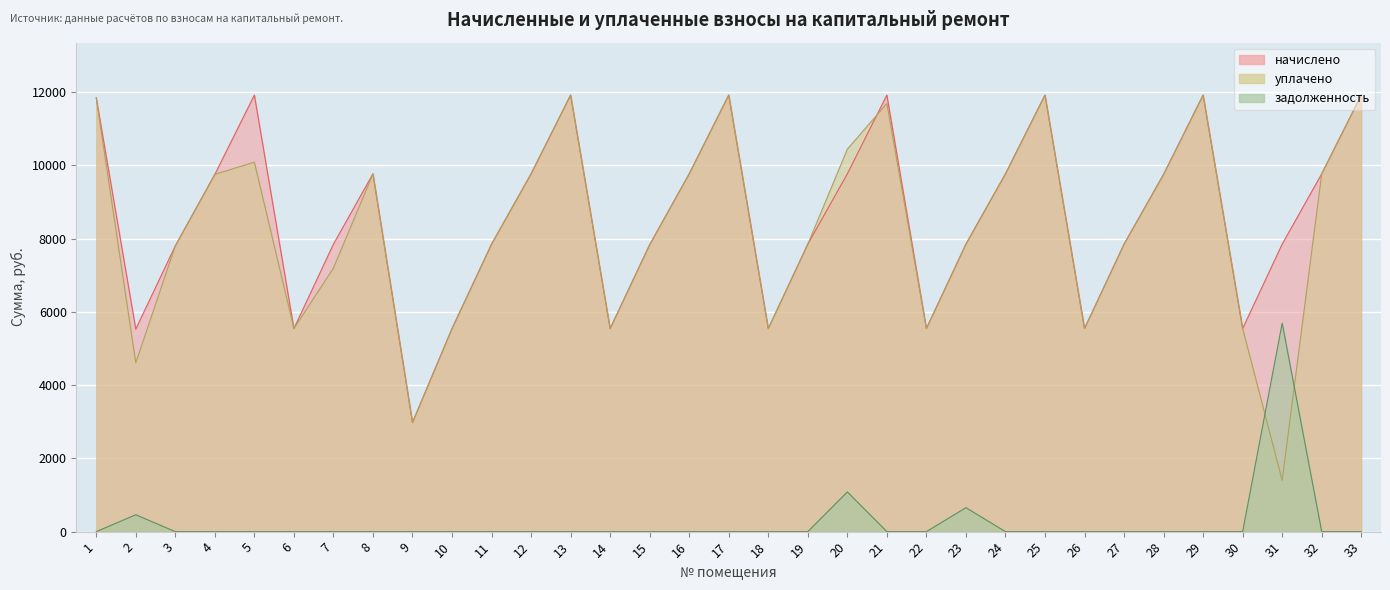

How many lines are shown in the chart?

3